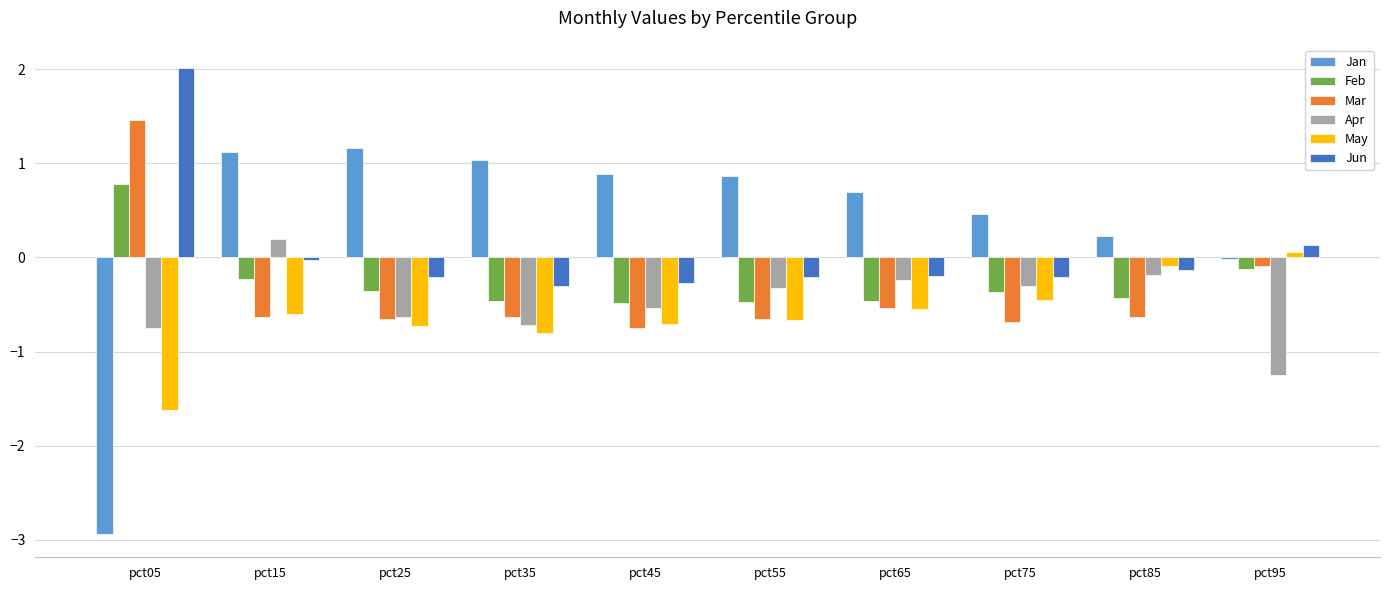

What is the difference between the May values at pct15 and pct75?

0.1